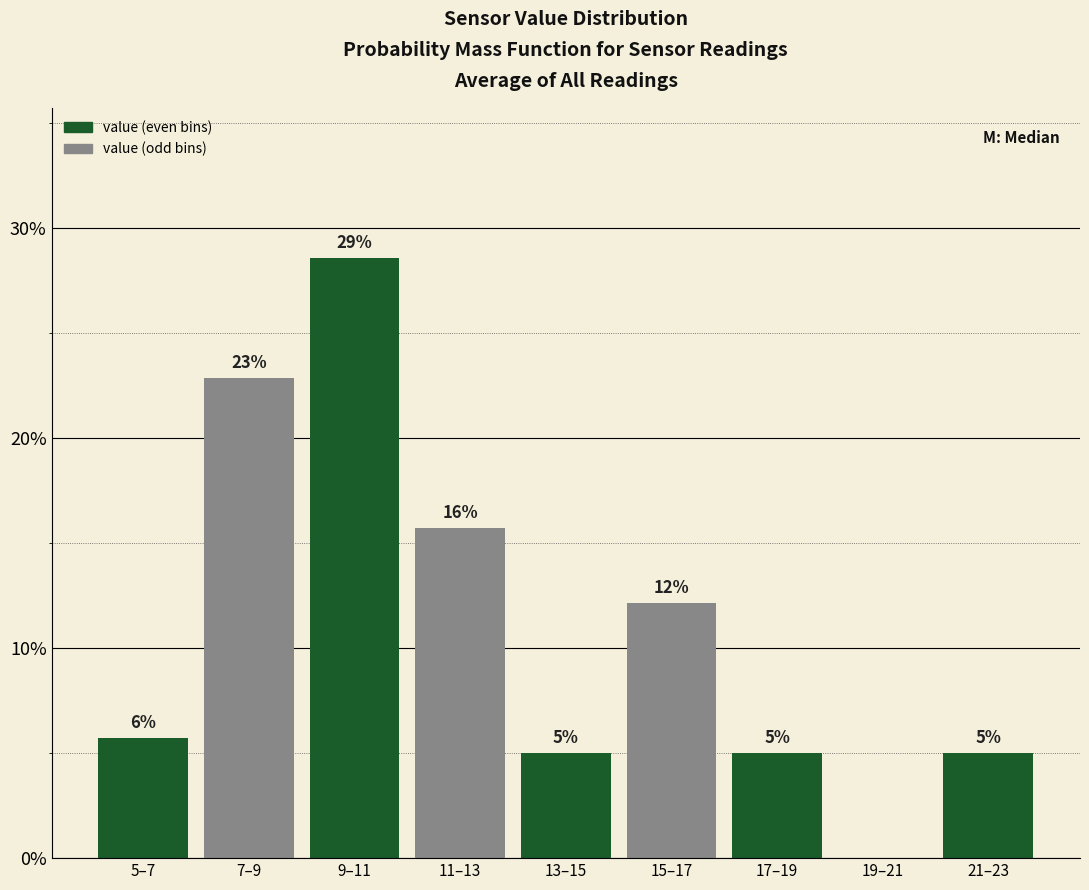

Are the bars horizontal?

No